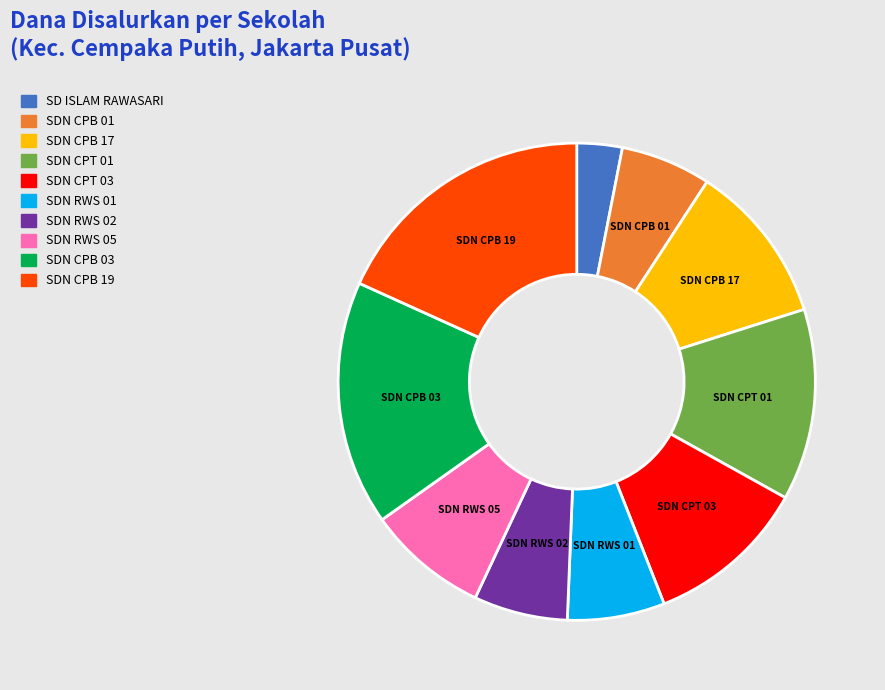

Does any single category account for the majority?

No